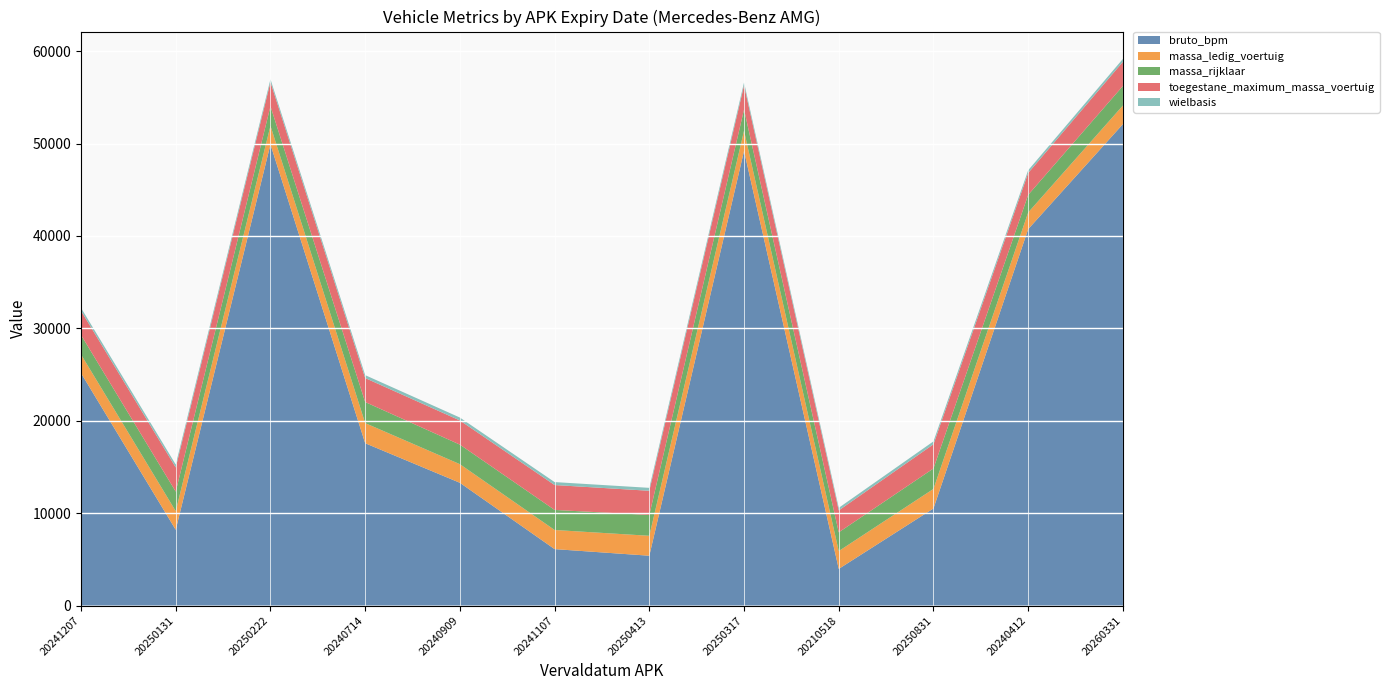

Reading right to left, transcribe all the data shown in this chart.

bruto_bpm: 20260331=52106	20240412=40742	20250831=10510	20210518=3969	20250317=49204	20250413=5395	20241107=6110	20240909=13288	20240714=17570	20250222=49915	20250131=8203	20241207=25156
massa_ledig_voertuig: 20260331=2015	20240412=1805	20250831=2115	20210518=1928	20250317=2191	20250413=2157	20241107=2070	20240909=2015	20240714=2179	20250222=2015	20250131=2015	20241207=2015
massa_rijklaar: 20260331=2115	20240412=1905	20250831=2215	20210518=2028	20250317=2291	20250413=2257	20241107=2170	20240909=2115	20240714=2279	20250222=2115	20250131=2115	20241207=2115
toegestane_maximum_massa_voertuig: 20260331=2615	20240412=2370	20250831=2615	20210518=2370	20250317=2615	20250413=2615	20241107=2695	20240909=2615	20240714=2595	20250222=2615	20250131=2615	20241207=2615
wielbasis: 20260331=317	20240412=295	20250831=317	20210518=285	20250317=317	20250413=317	20241107=320	20240909=317	20240714=317	20250222=304	20250131=317	20241207=317